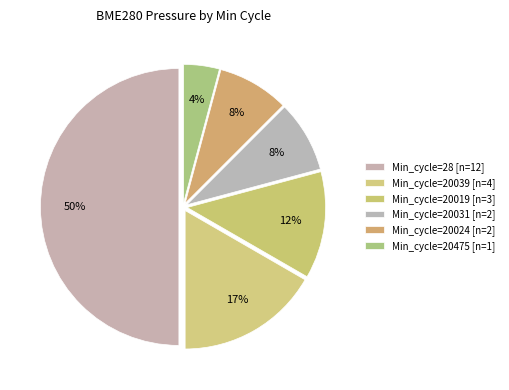

How many slices are in this pie chart?

6